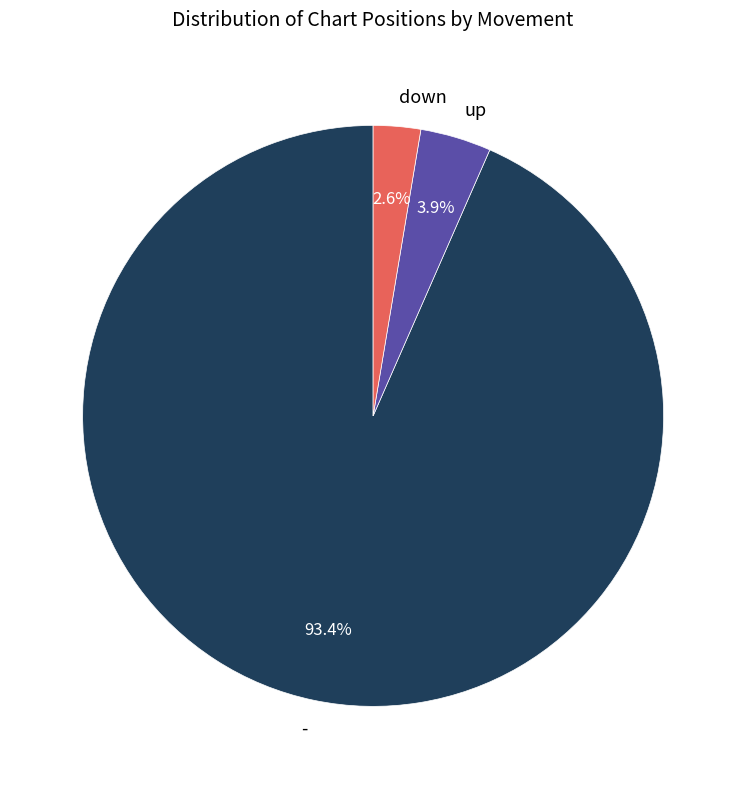

Does any single category account for the majority?

Yes